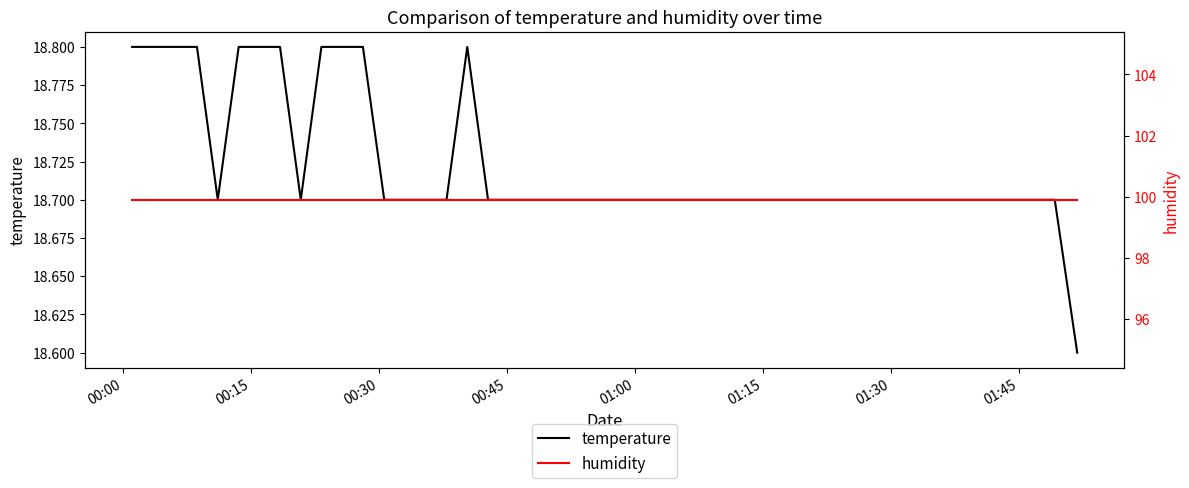

What is the highest value of the temperature series?

18.8